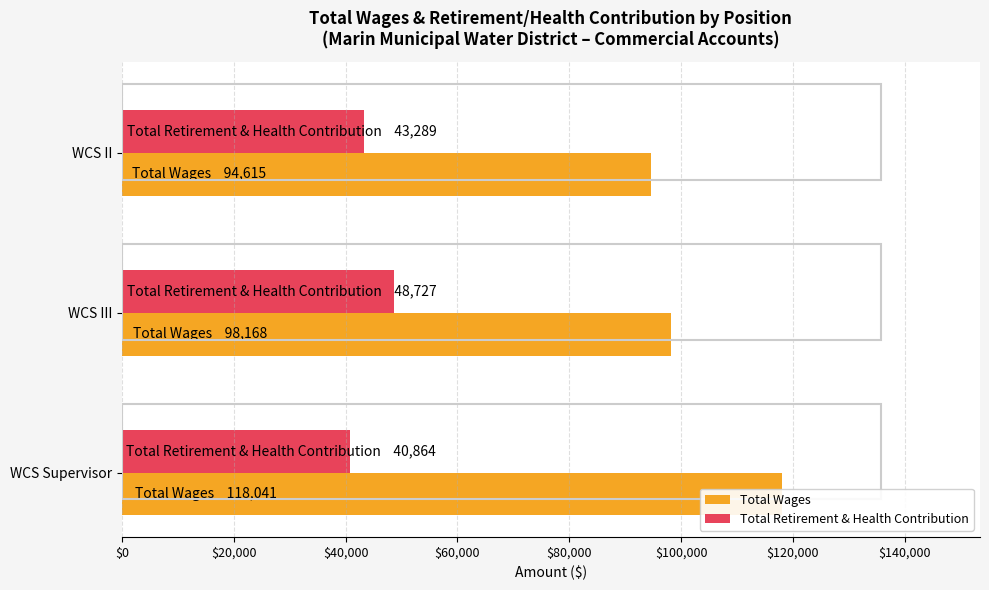

Rank the series by their maximum value, from lowest to highest.

Total Retirement & Health Contribution, Total Wages